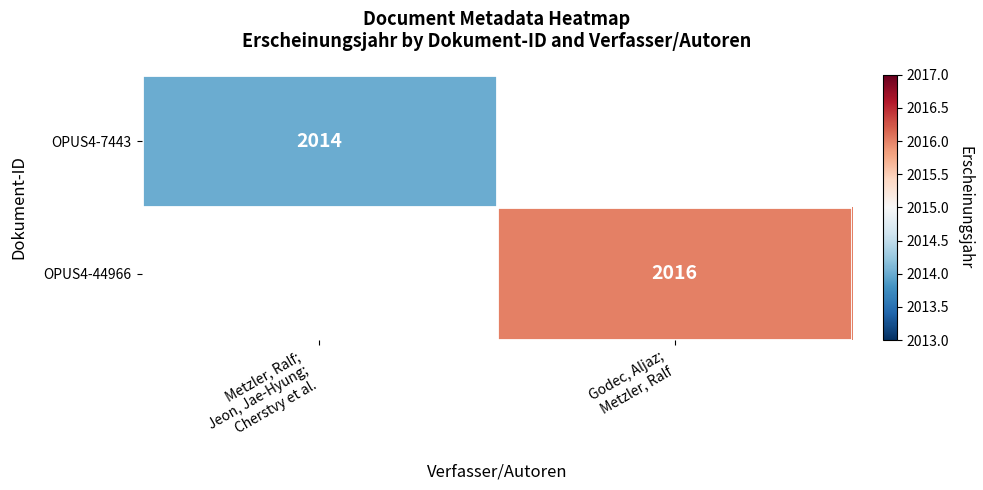

What is the maximum value shown in the chart?

2016.0